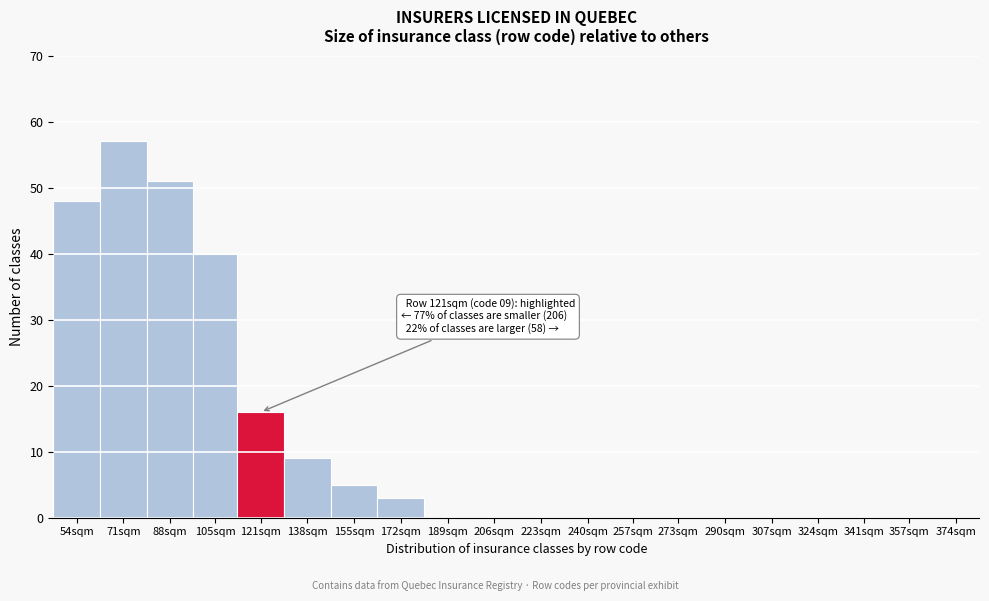

Reading right to left, list all the values displayed in this chart.

374sqm=0	357sqm=0	341sqm=0	324sqm=0	307sqm=0	290sqm=0	273sqm=0	257sqm=0	240sqm=0	223sqm=0	206sqm=0	189sqm=0	172sqm=3	155sqm=5	138sqm=9	121sqm=16	105sqm=40	88sqm=51	71sqm=57	54sqm=48